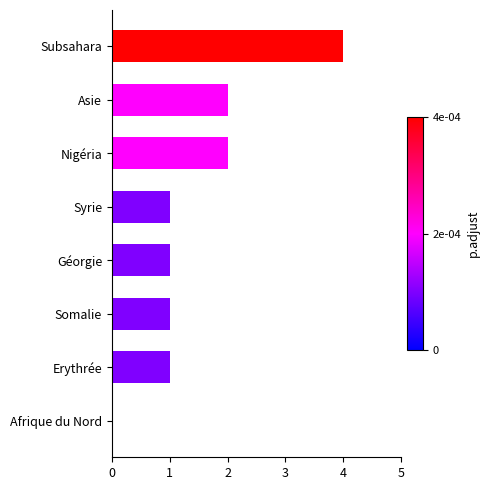

Reading top to bottom, what are all the values shown in this chart?

Subsahara=4	Asie=2	Nigéria=2	Syrie=1	Géorgie=1	Somalie=1	Erythrée=1	Afrique du Nord=0